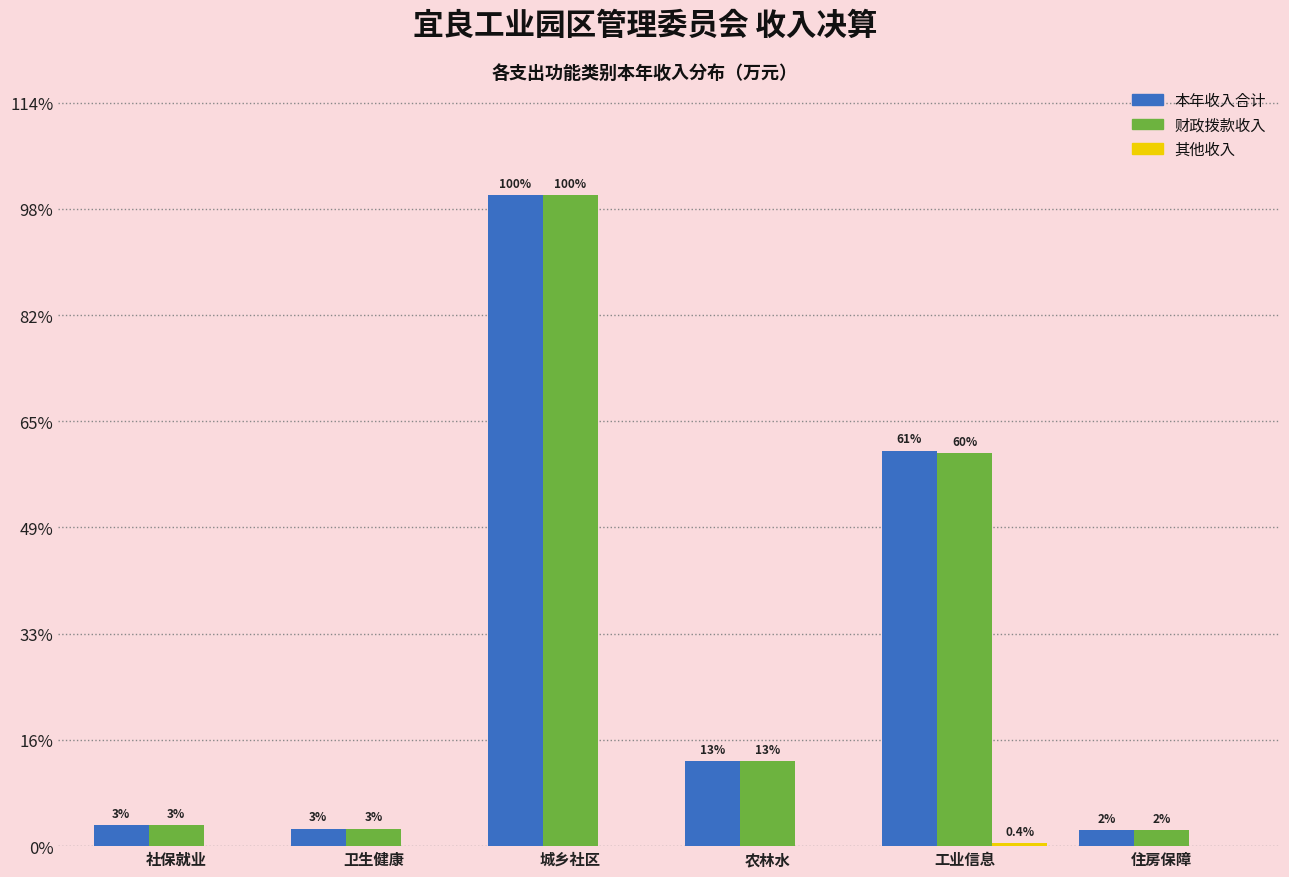

Are the bars grouped side by side (vs. stacked)?

Yes